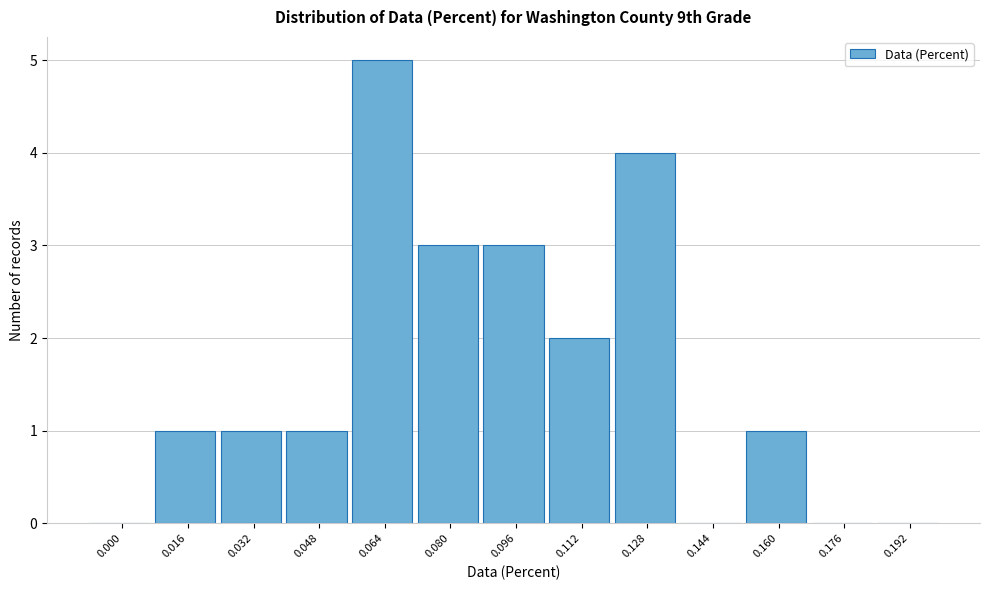

Reading right to left, list all the values displayed in this chart.

0.192=0	0.176=0	0.160=1	0.144=0	0.128=4	0.112=2	0.096=3	0.080=3	0.064=5	0.048=1	0.032=1	0.016=1	0.000=0